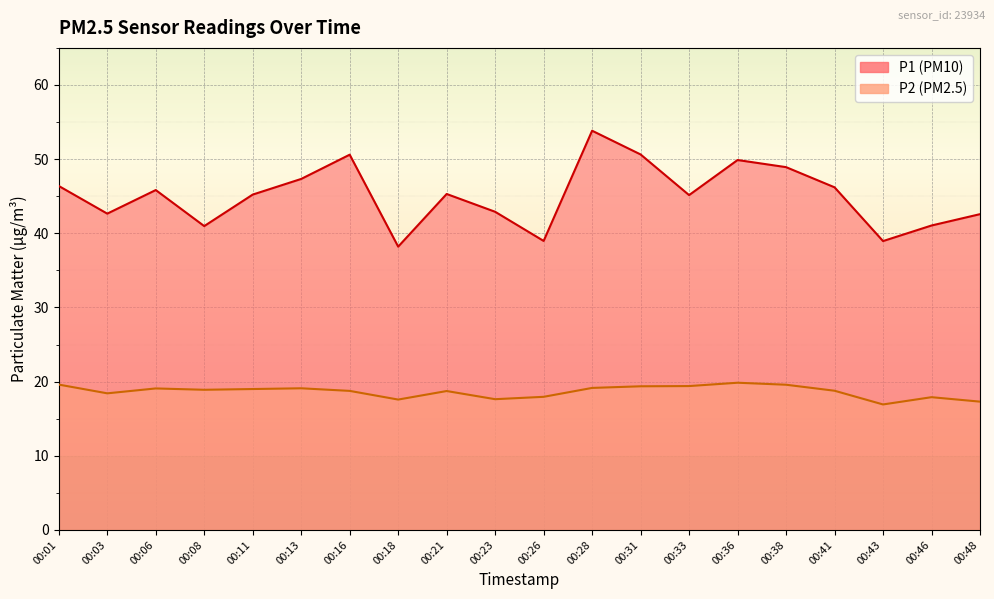

In P2, how many points are lower than both neighbors (excluding endpoints)?

5